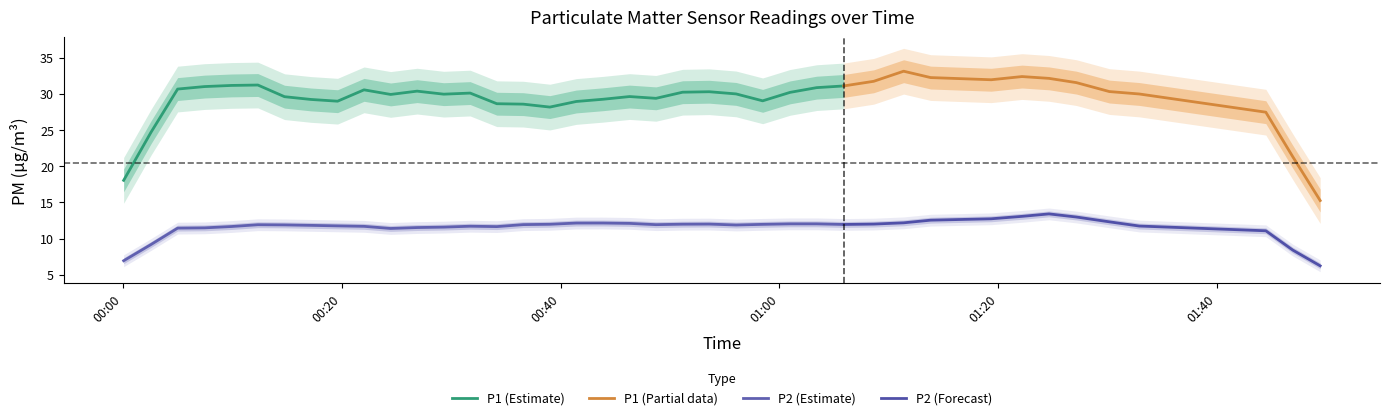

What is the highest value of the P2 (Estimate) series?

12.1